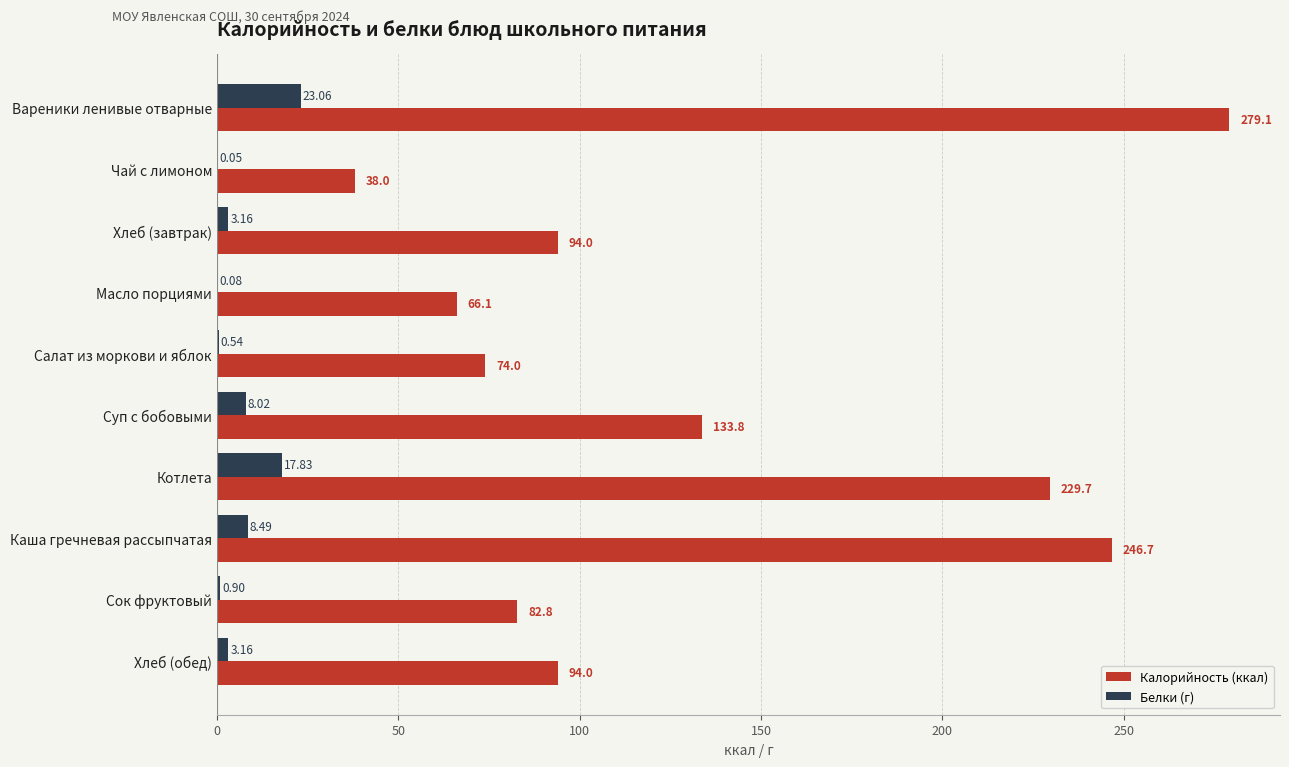

Which series has the largest range (max minus min)?

Калорийность (ккал)